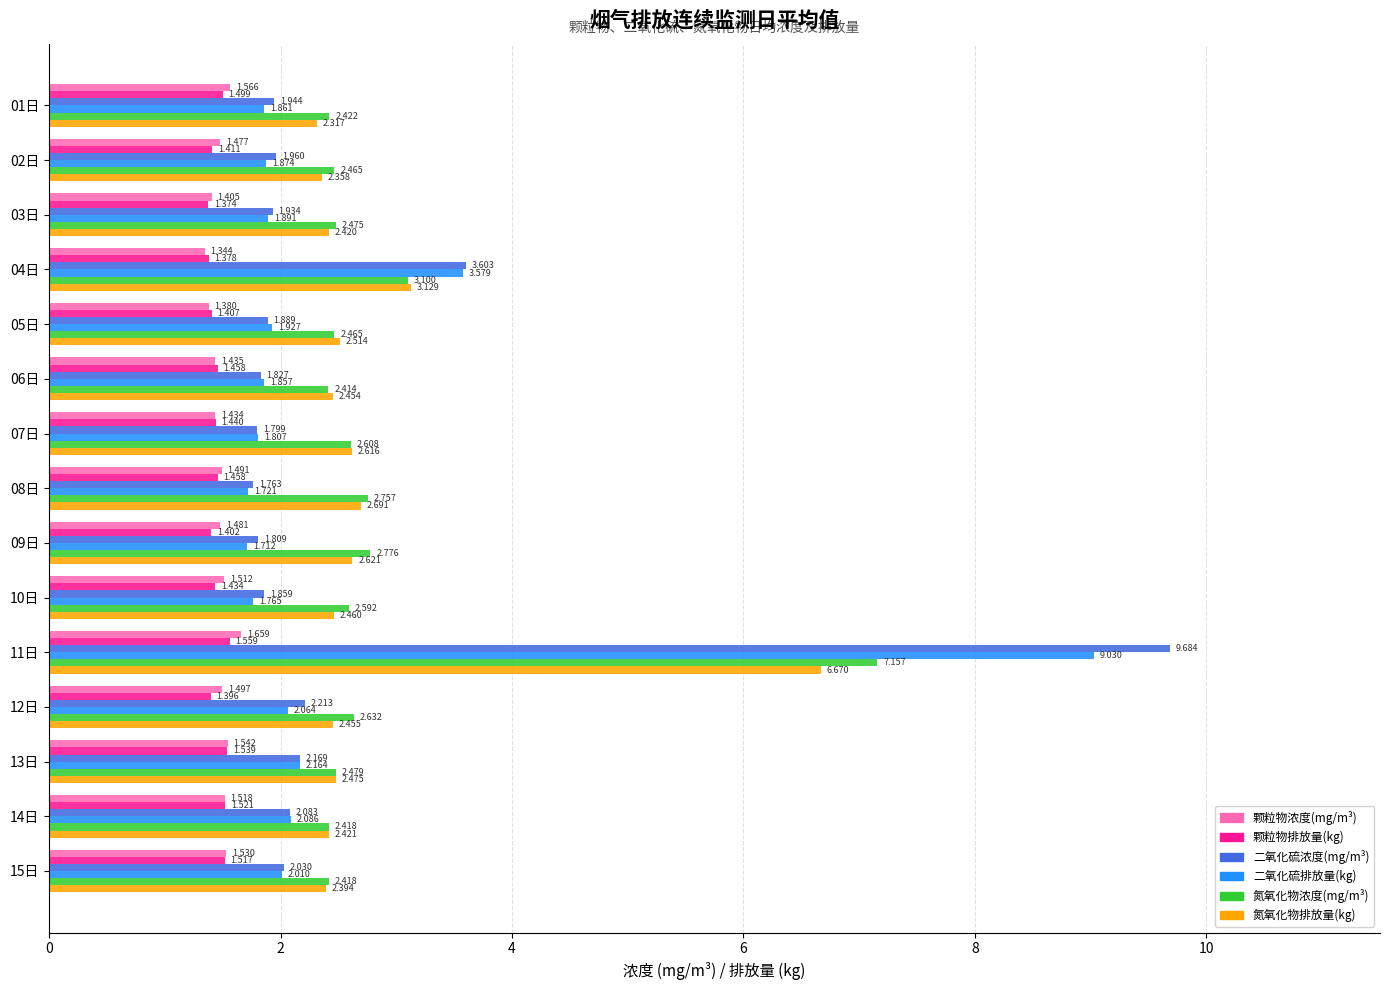

What is the sum of all 二氧化硫排放量(kg) values?

37.3